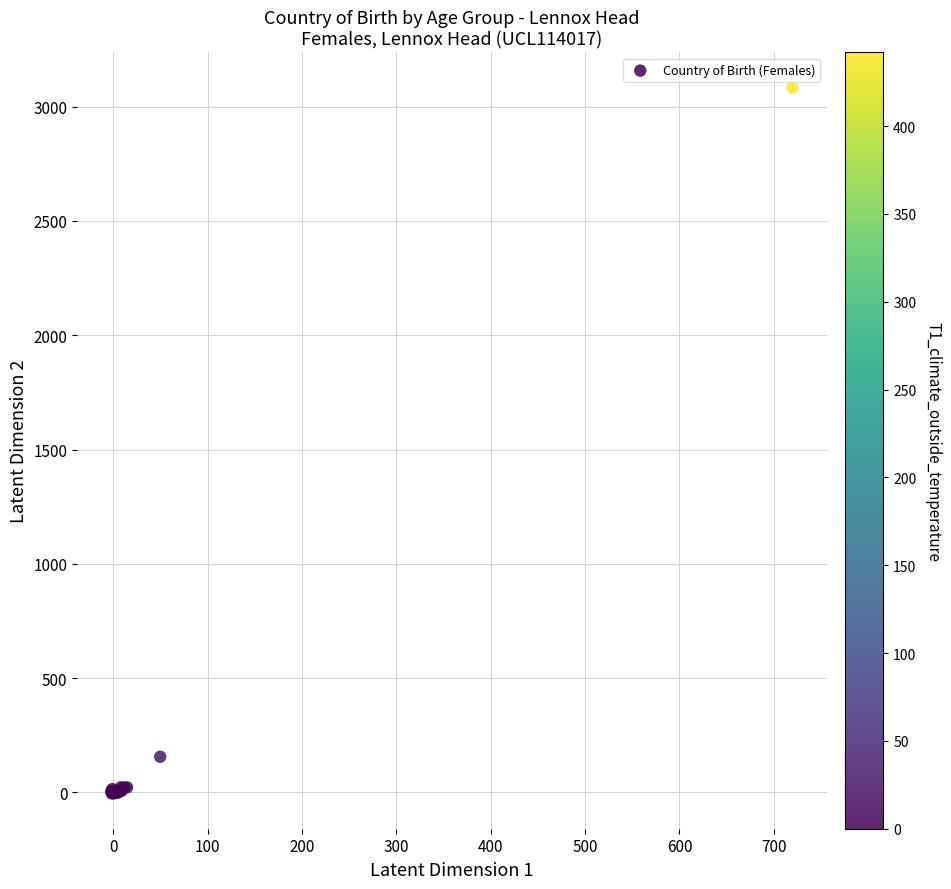

What Y value in the scatter plot is closest to 1539?

156.1